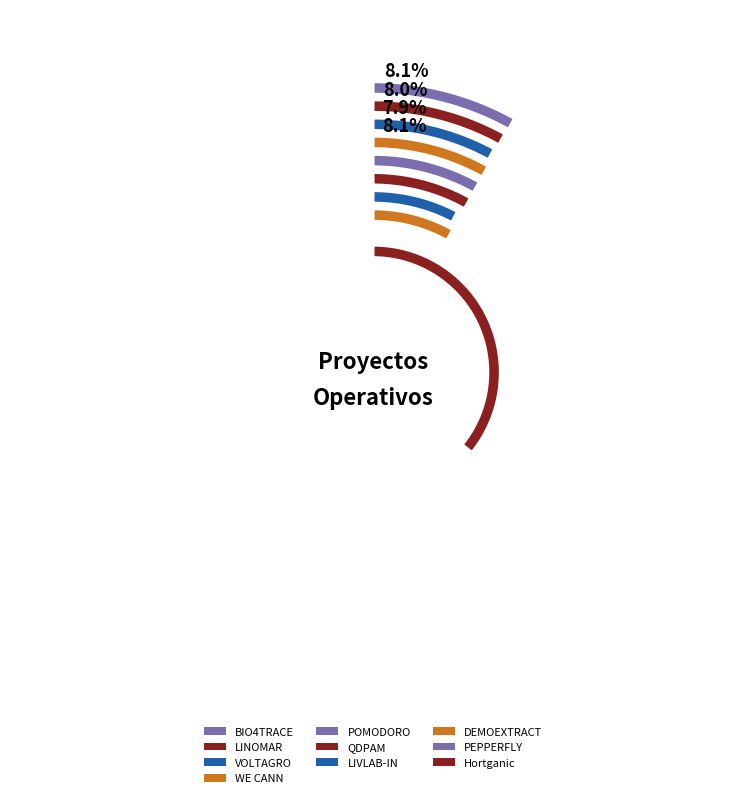

Does any single category account for the majority?

No